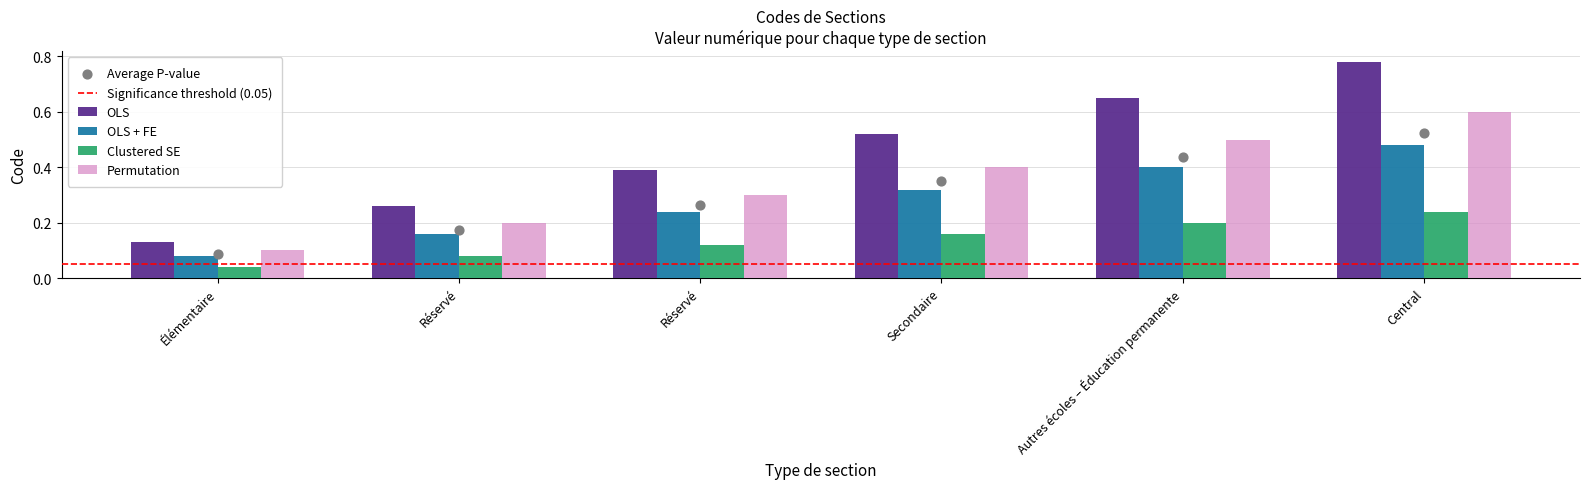

Which has a higher value, Secondaire or Autres écoles – Éducation permanente?

Autres écoles – Éducation permanente